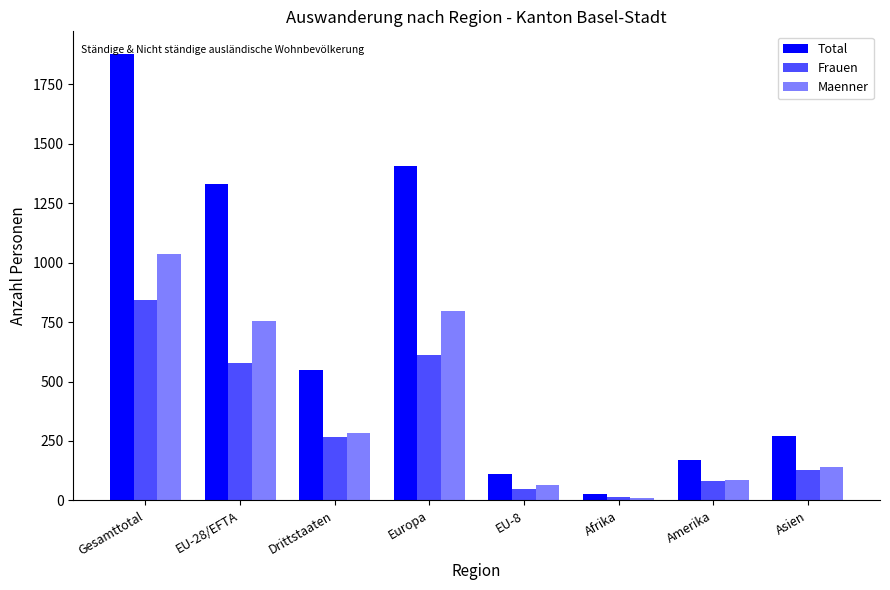

What position from the right is Asien?

1